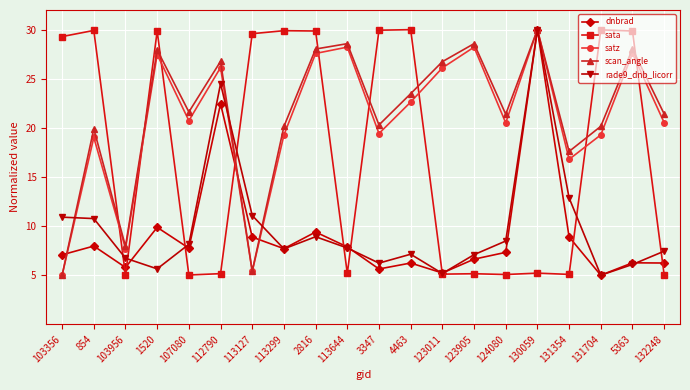

Where is the first local minimum for scan_angle?

103956